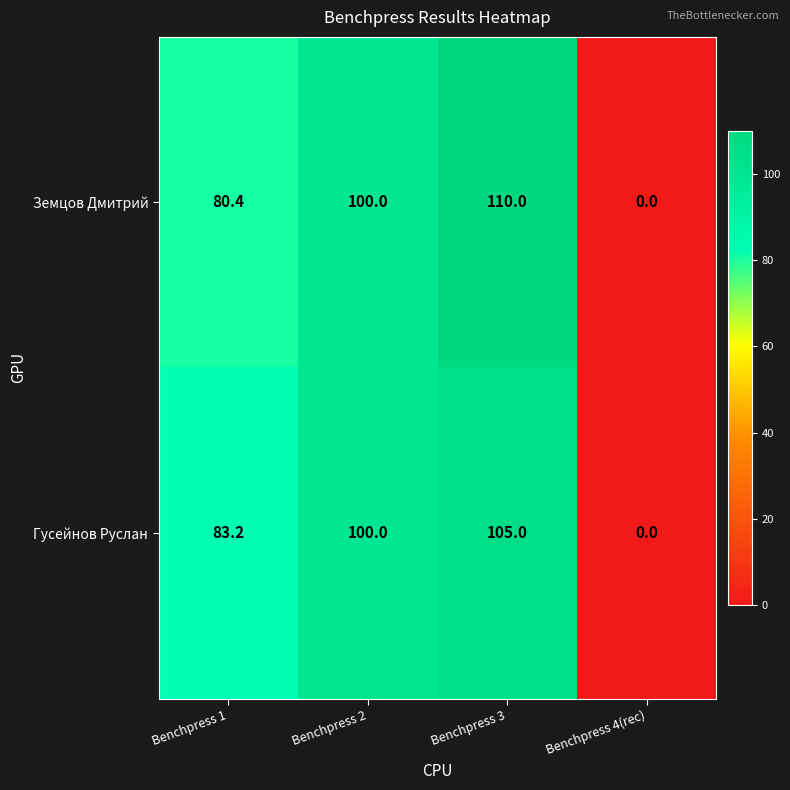

Which series has the widest spread of values?

Земцов Дмитрий